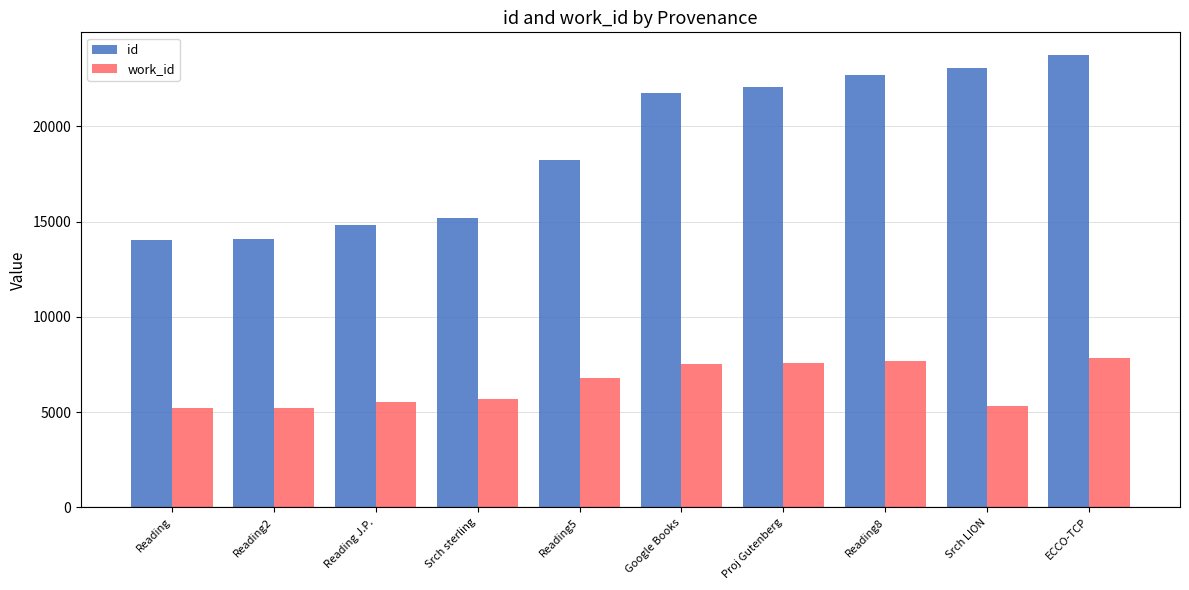

What position from the left is Reading5?

5